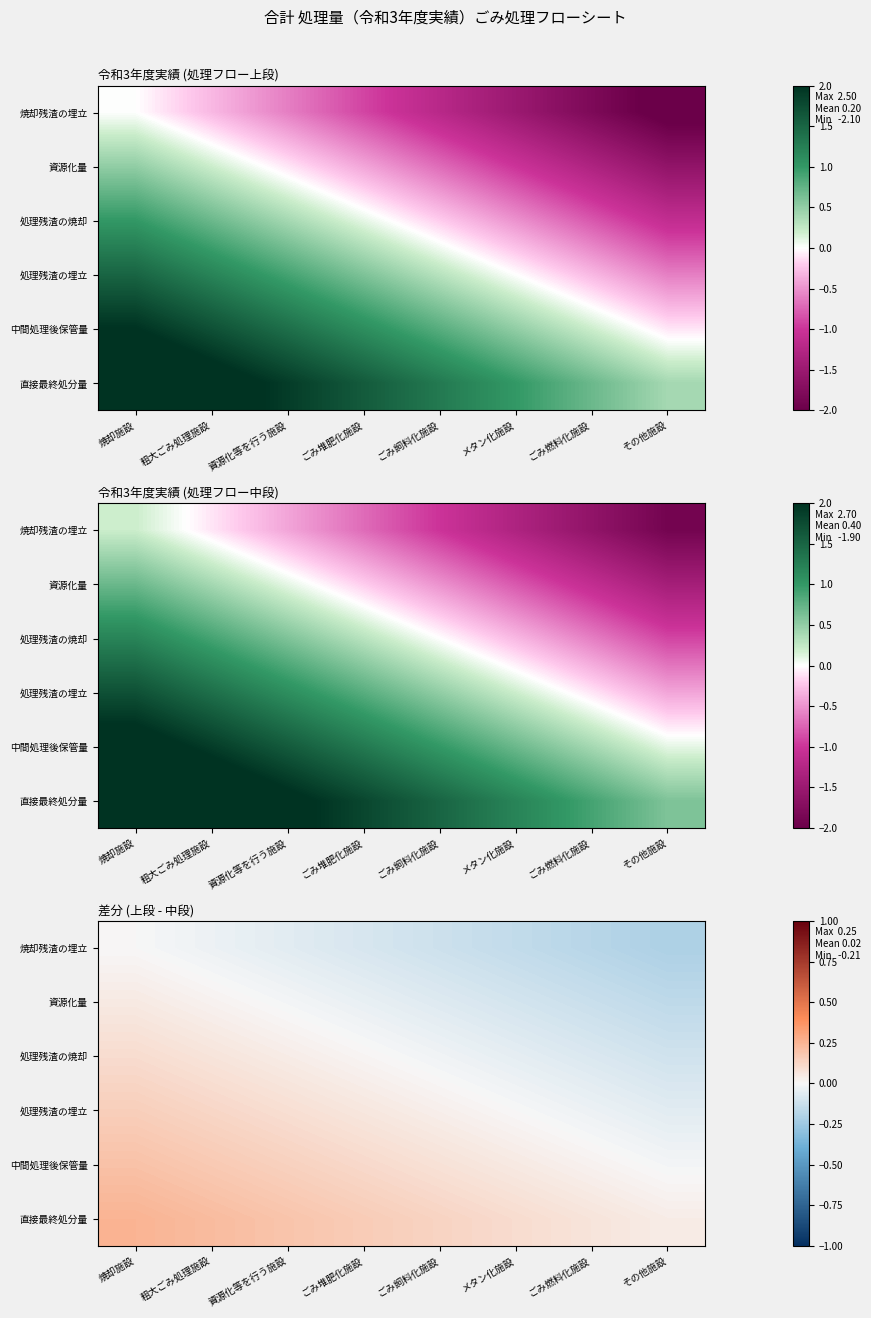

Which series changed the most between ごみ堆肥化施設 and ごみ燃料化施設?

直接最終処分量